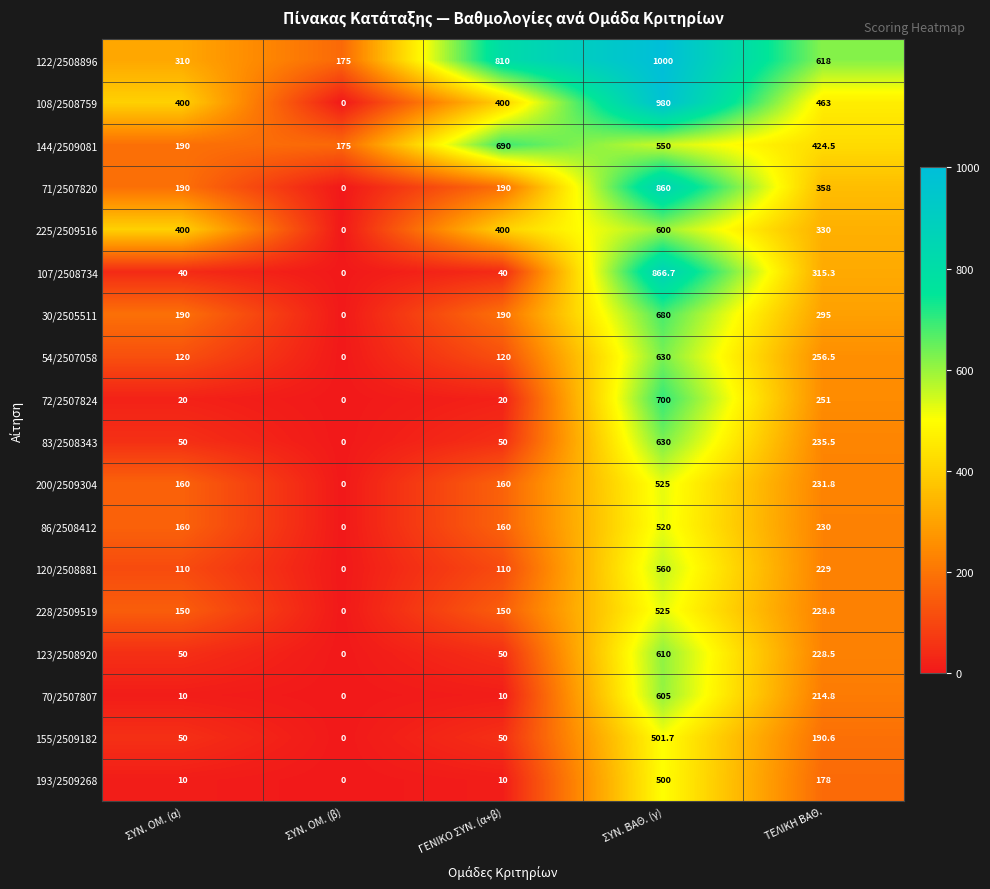

Between ΓΕΝΙΚΟ ΣΥΝ. (α+β) and ΤΕΛΙΚΗ ΒΑΘ., which series saw the biggest shift?

107/2508734